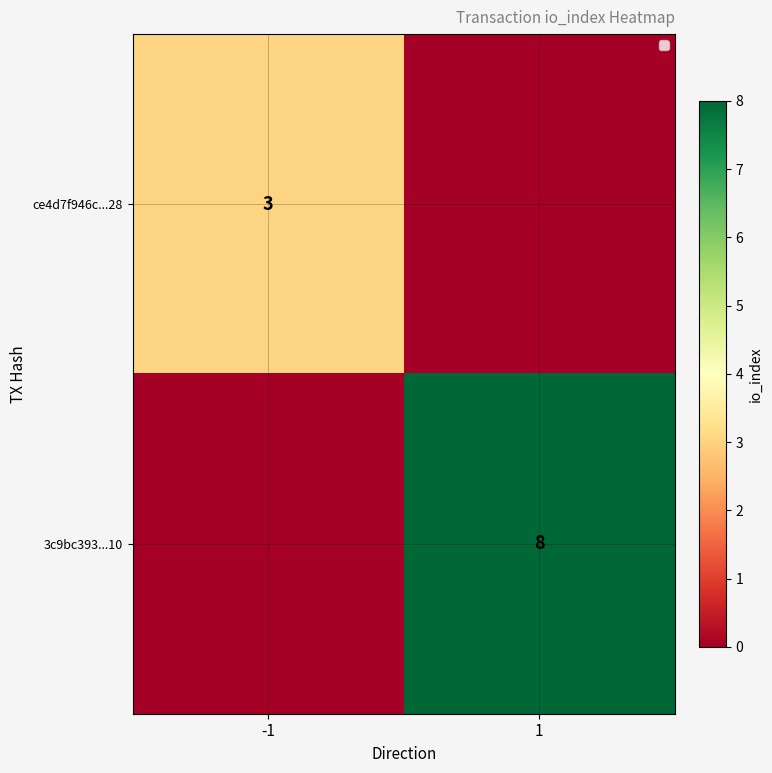

The value of ce4d7f946c...28 at -1 is 3. True or false?

True